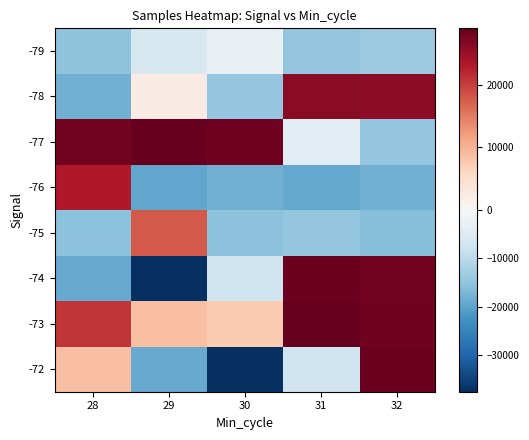

Reading right to left, extract all data points from this chart.

-72: 32=28502.9	31=-7572.1	30=-37617.1	29=-18942.1	28=8633.9
-73: 32=28315.9	31=28996.9	30=7624.9	29=8633.9	28=20788.9
-74: 32=28047.9	31=28502.9	30=-7572.1	29=-37617.1	28=-18942.1
-75: 32=-16157.1	31=-14533.1	30=-15339.1	29=17805.9	28=-15466.1
-76: 32=-18163.1	31=-19281.1	30=-18081.1	29=-19409.1	28=23146.9
-77: 32=-14551.1	31=-4012.1	30=28315.9	29=28996.9	28=28047.9
-78: 32=25971.9	31=26169.9	30=-14533.1	29=2283.9	28=-18163.1
-79: 32=-13654.1	31=-14871.1	30=-2934.1	29=-6129.1	28=-15247.1